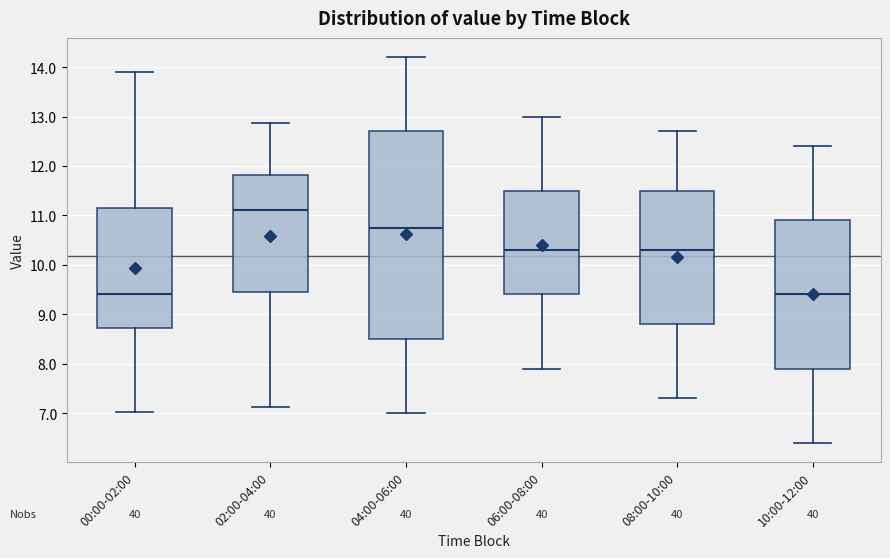

Which box's median line is the highest?

02:00-04:00